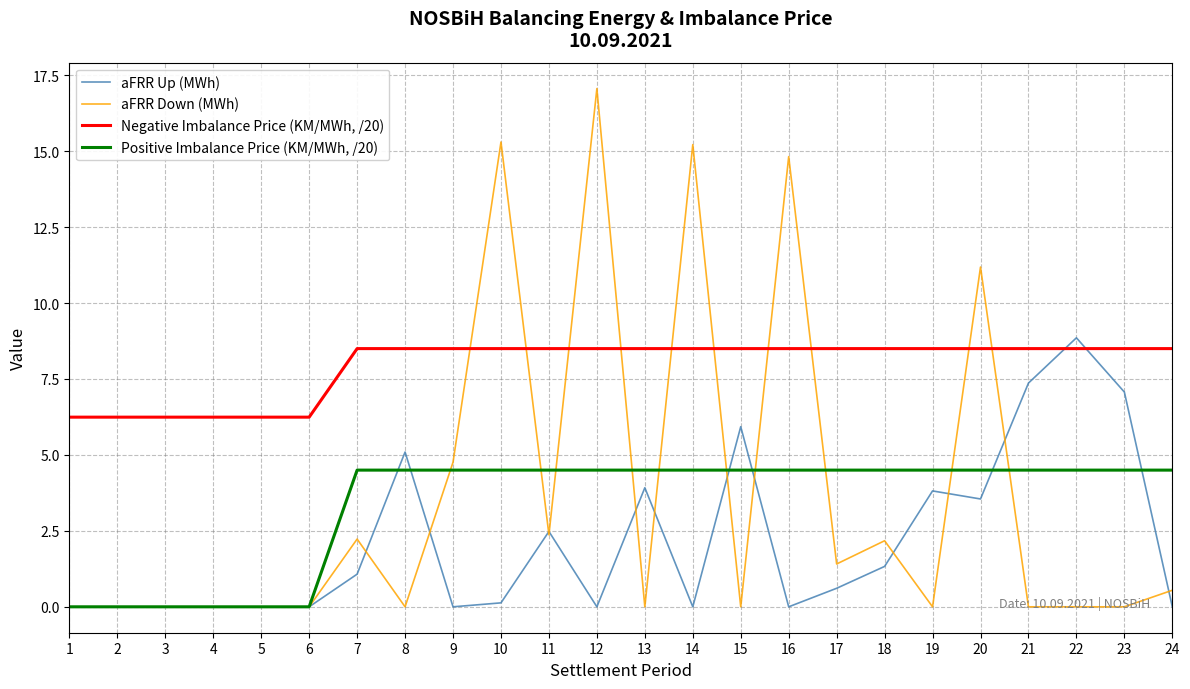

At how many categories does at least one series exceed 7?

18